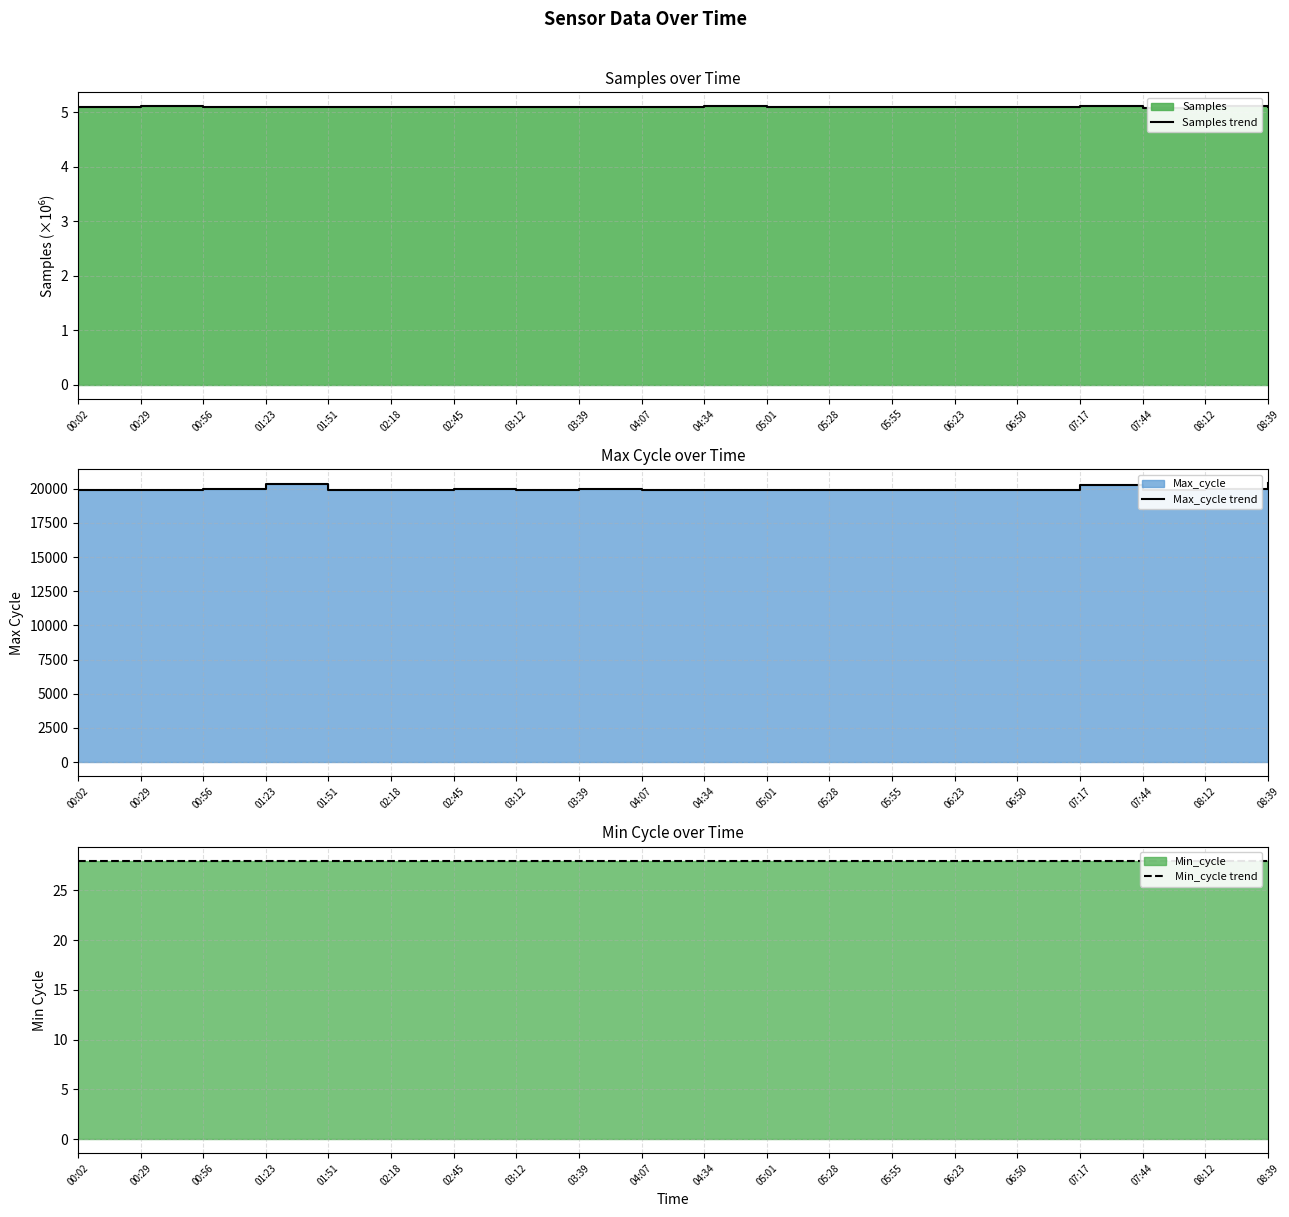

True or false: Min_cycle trend has more than 2 points higher than both neighbors.

False